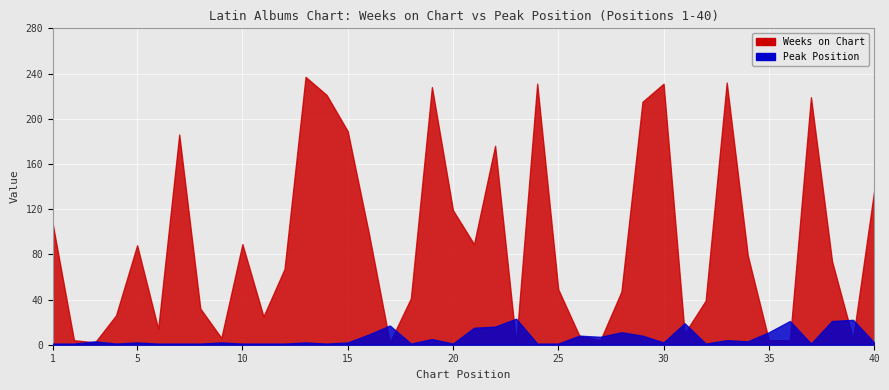

At which category does Peak Position reach its first local peak?

3